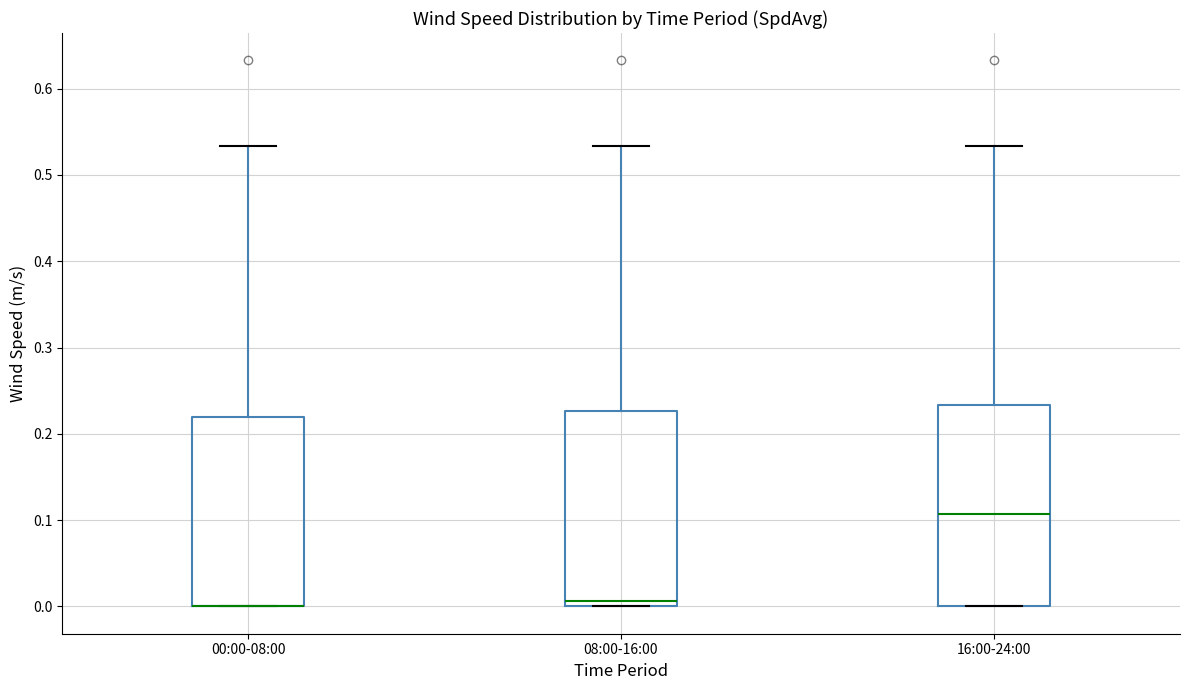

Reading left to right, transcribe this box plot: for each box, give where its median line is, the range the box spans, and where its two whiskers end, as read against the y-axis. The values are not printed on the chart, so give them approximately, as read against the axis.

00:00-08:00: median 0.00 (drawn on the box's lower edge), box 0.00 to 0.22, whiskers 0.00 to 0.53
08:00-16:00: median 0.01, box 0.00 to 0.23, whiskers 0.00 to 0.53
16:00-24:00: median 0.11, box 0.00 to 0.23, whiskers 0.00 to 0.53